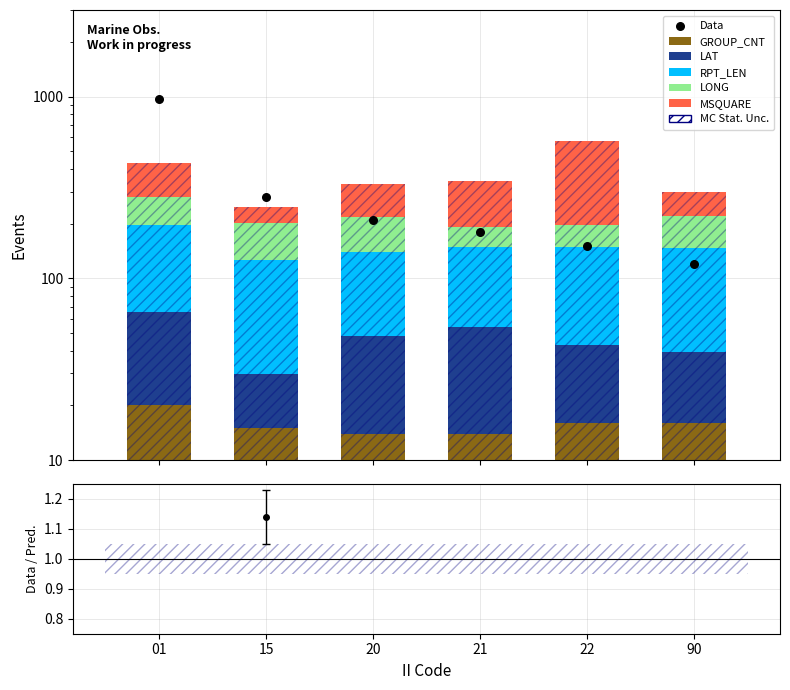

What is the total value across all series at 01?

1402.8